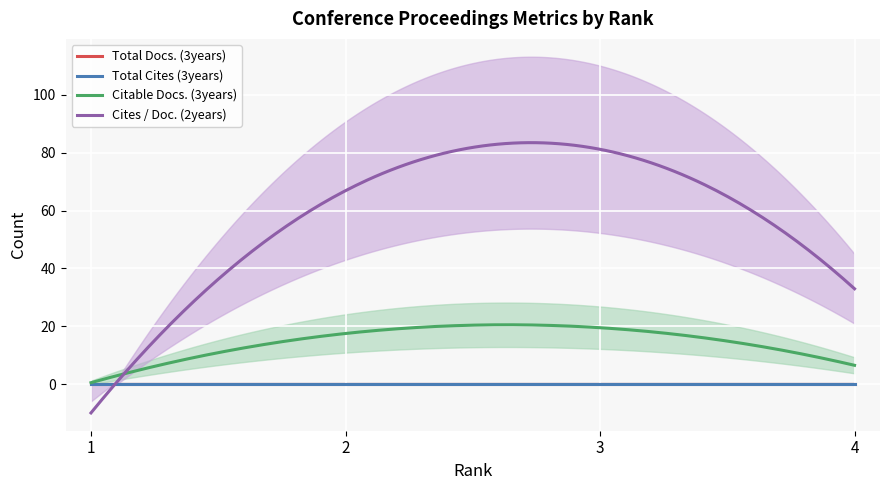

True or false: Total Docs. (3years) and Citable Docs. (3years) intersect in this chart.

False